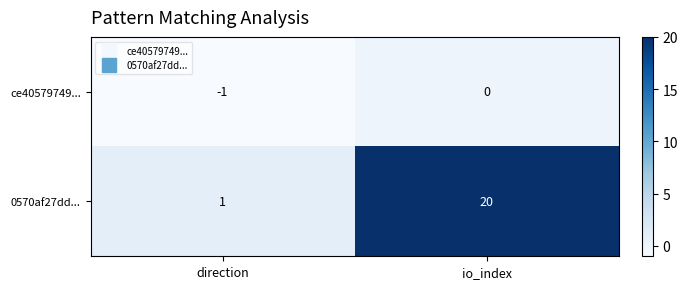

Reading left to right, extract all data points from this chart.

ce40579749...: direction=-1	io_index=0
0570af27dd...: direction=1	io_index=20